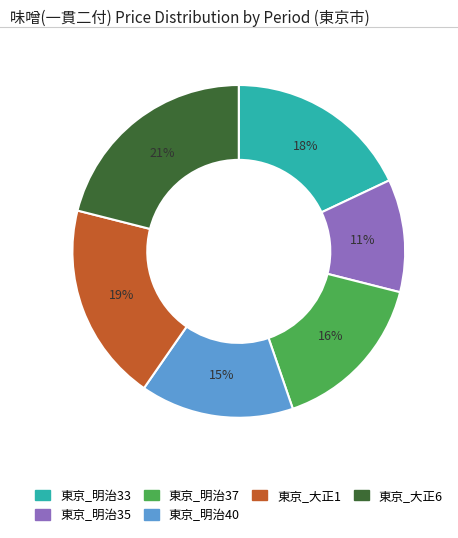

Approximately how many times larger is the value at 東京_明治33 compared to 東京_明治37?

1.1